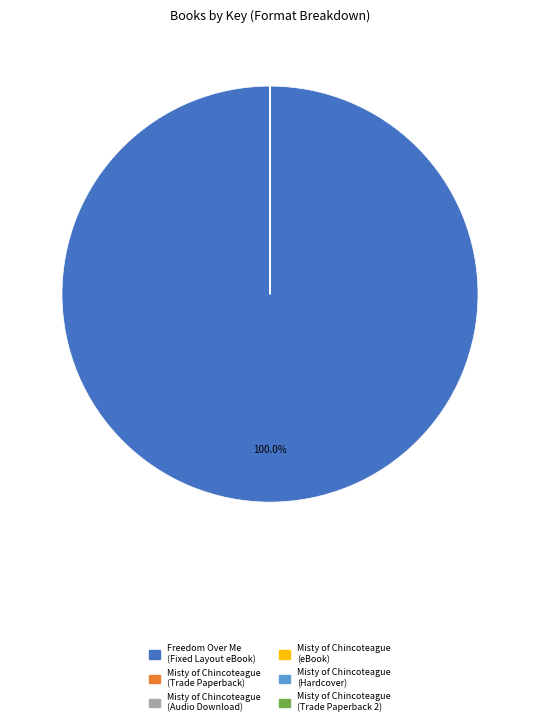

Which slice is the largest?

Freedom Over Me (Fixed Layout eBook)